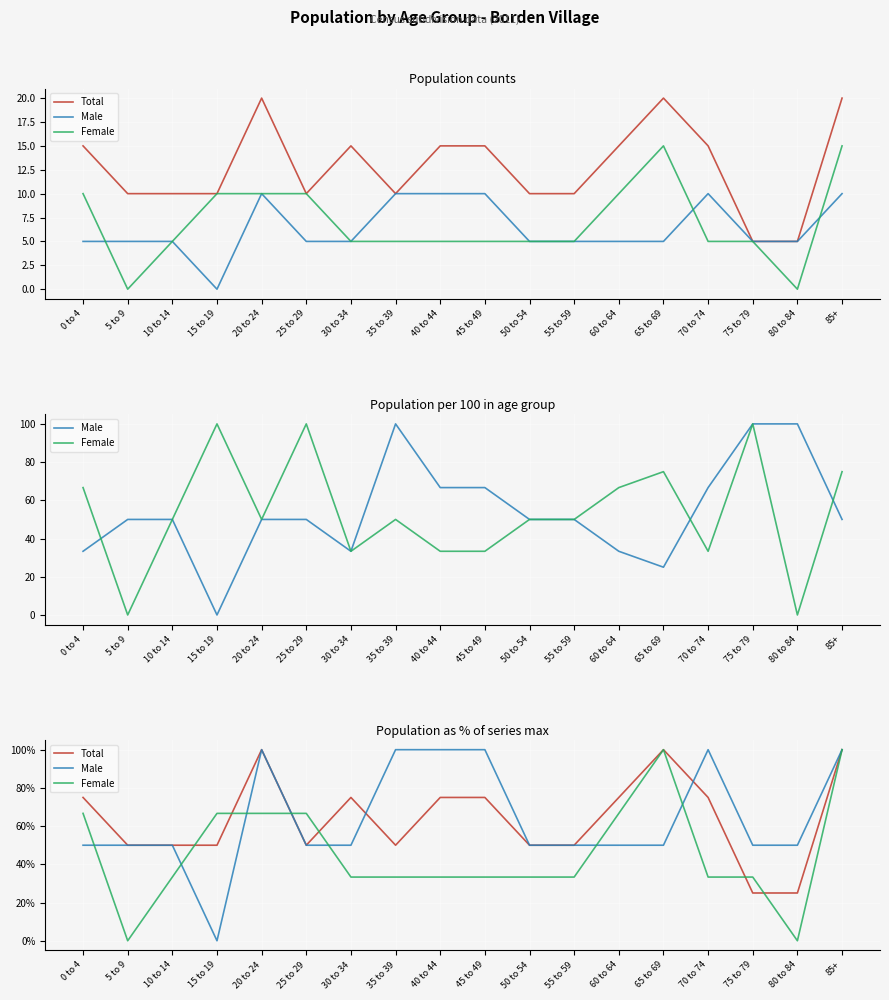

What is the minimum value for Total?

25.0